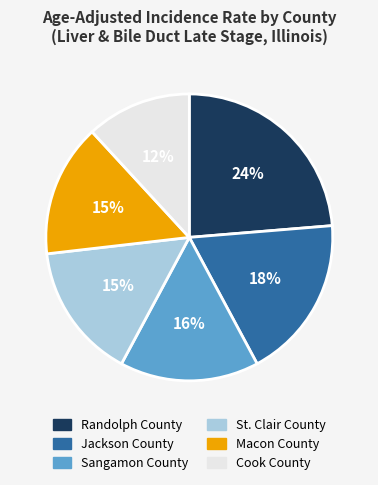

To the nearest percent, what portion does St. Clair County represent?

15%